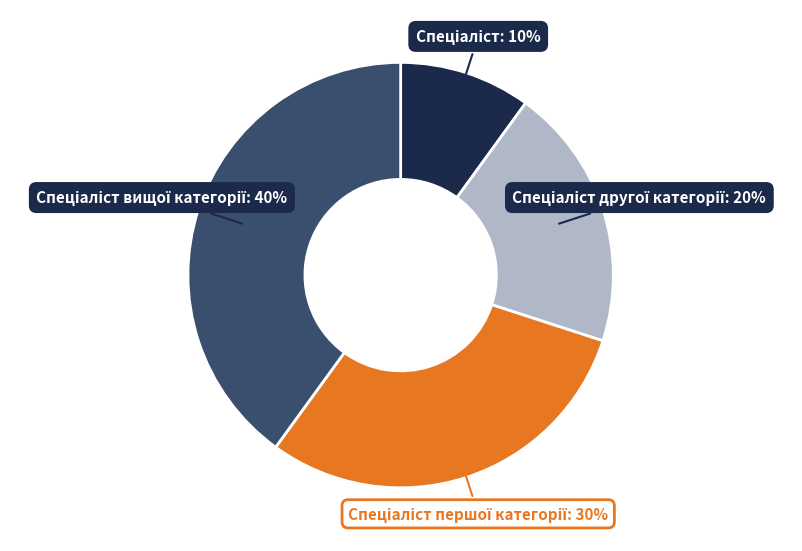

Does any single category account for the majority?

No